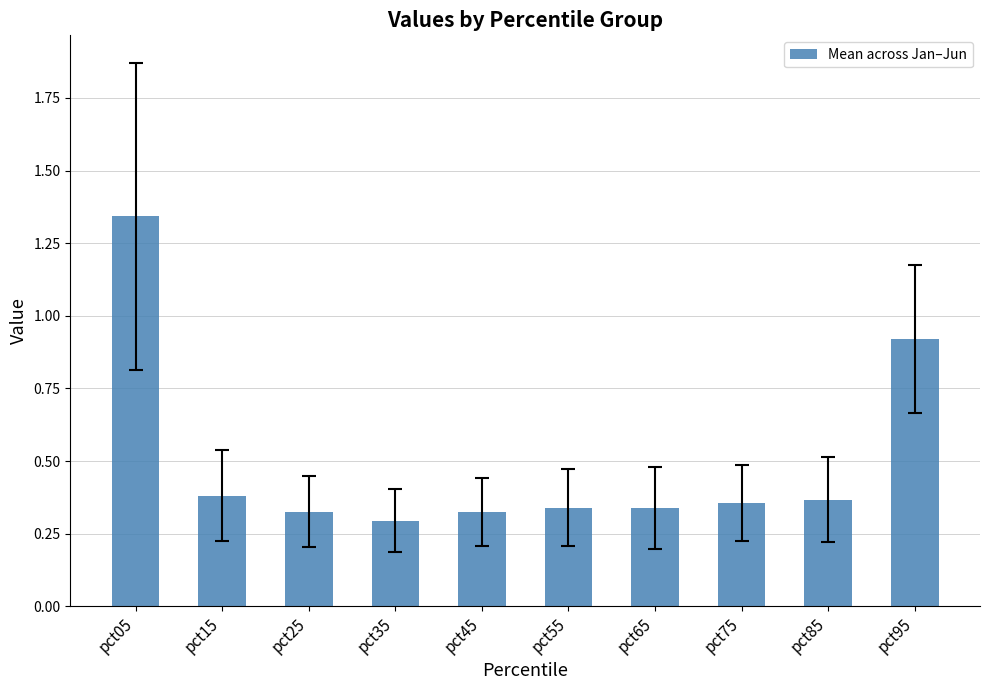

Is it true that the value at pct85 is 0.5?

False